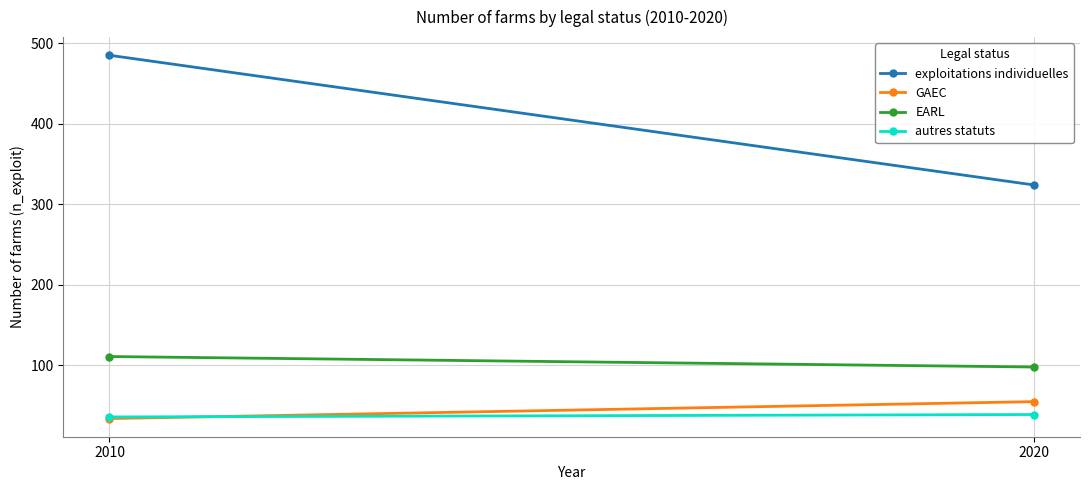

What is the value of the GAEC point at the 2nd from the left?

55